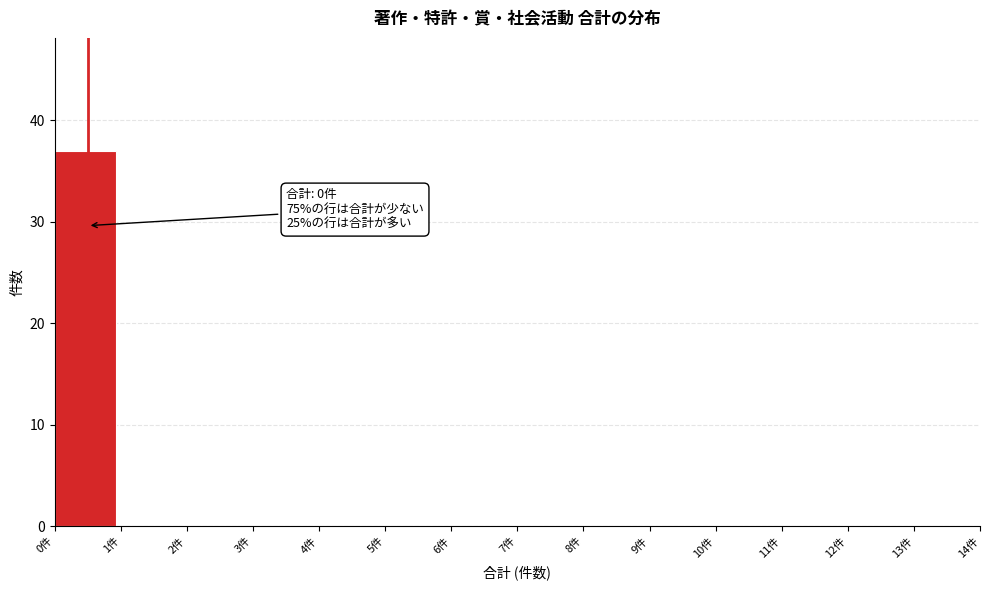

Over which range of the x-axis is the bar tallest?

0 to 1